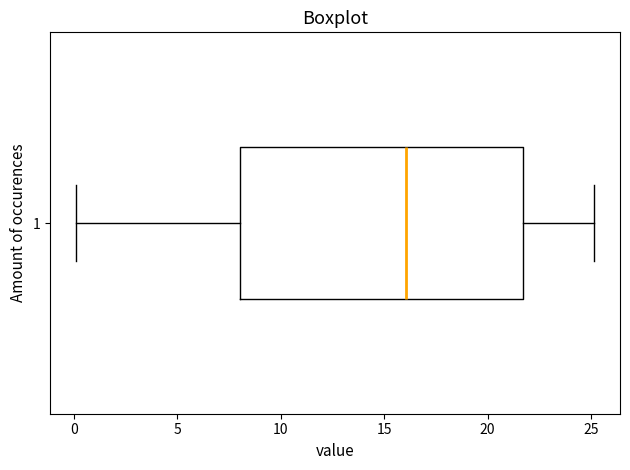

Where is the left edge of the box at y = 1 on the x-axis? The values are not printed on the chart, so give them approximately, as read against the axis.

8.0